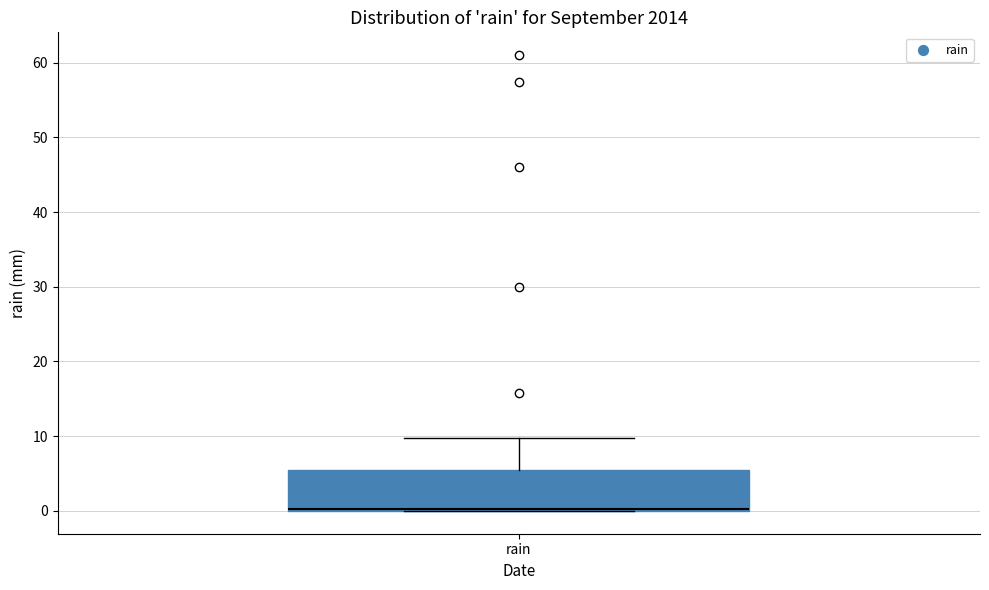

Read this box plot against the y-axis: the position of the median line, the range covered by the box, and the ends of both whiskers. The values are not printed on the chart, so give them approximately, as read against the axis.

median 0 (just above the box's lower edge), box 0 to 6, whiskers 0 to 10